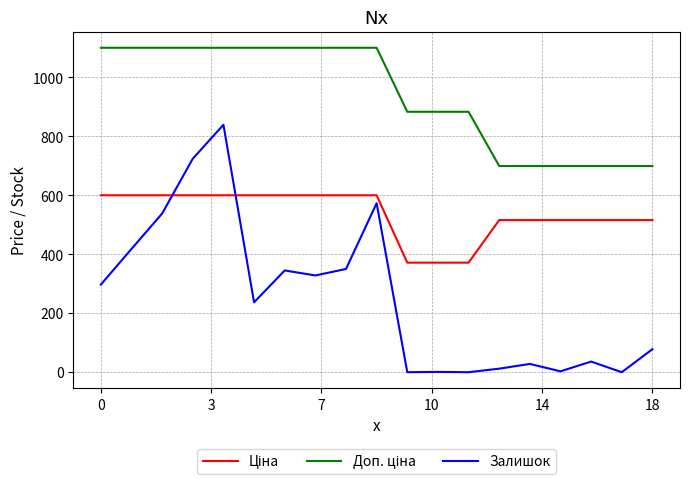

What is the highest value of the Залишок series?

839.0